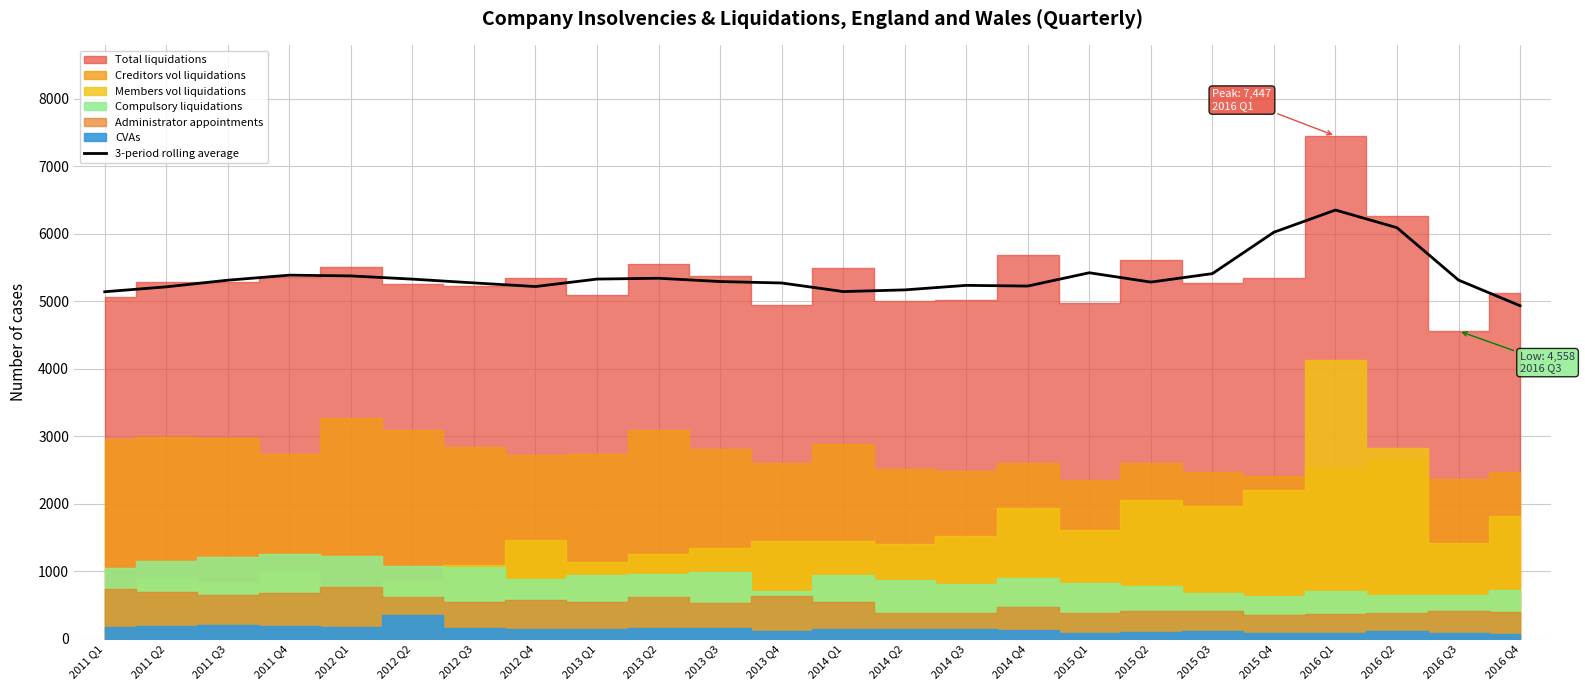

What is the average value?

5375.8